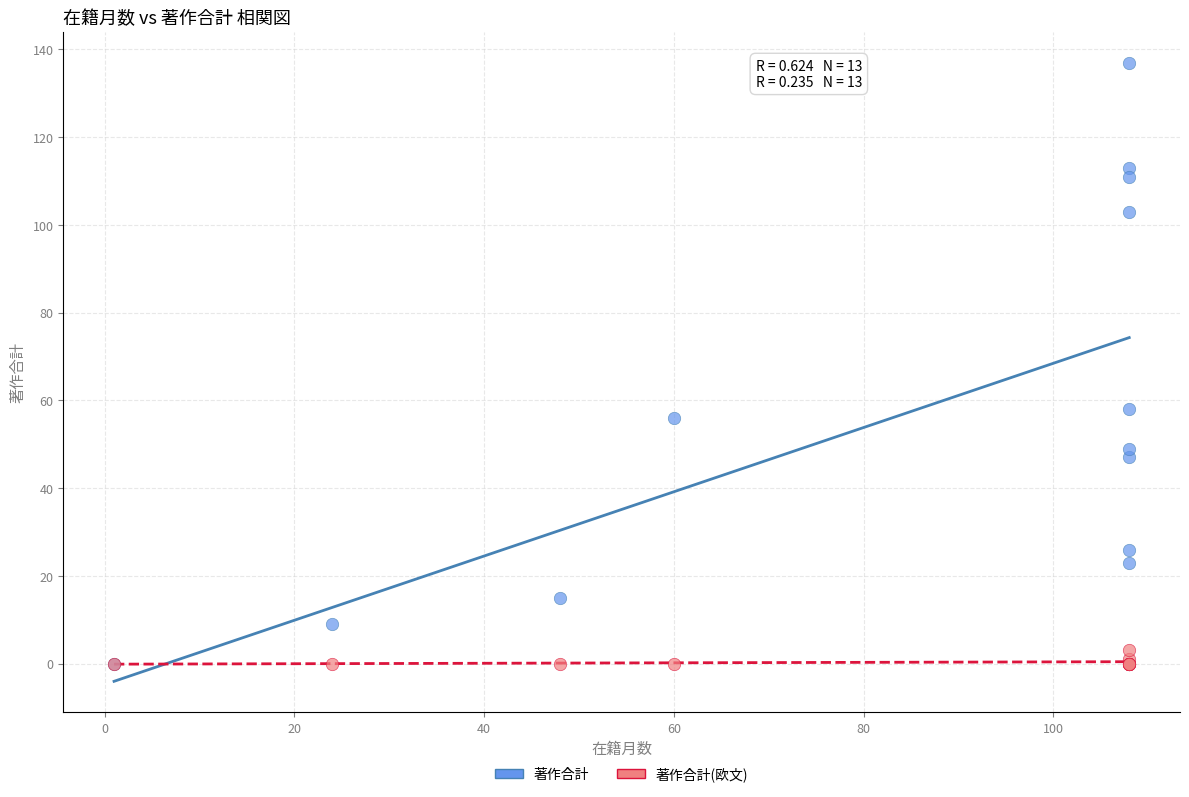

Which series has the largest Y range (max minus min)?

著作合計